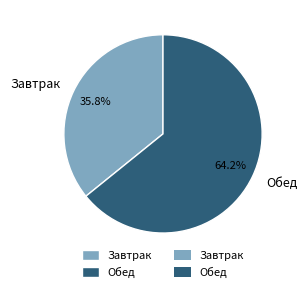

The Завтрак slice represents 36% of the pie. True or false?

True